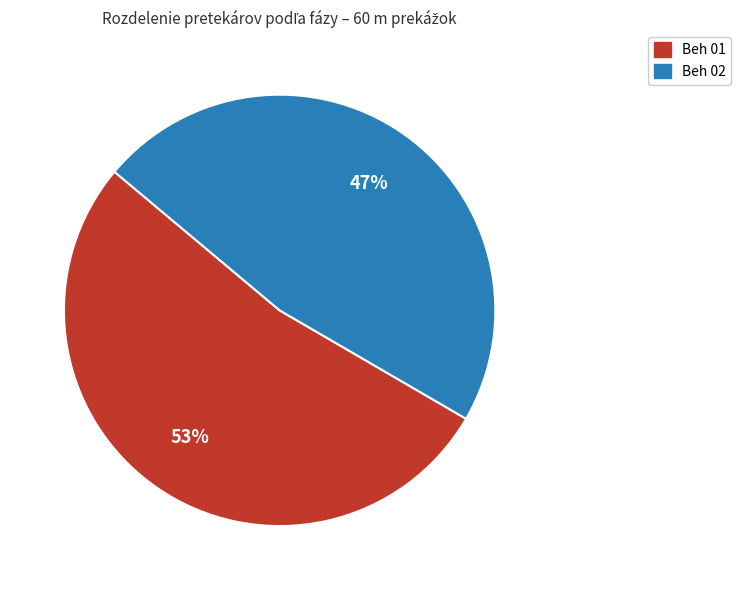

To the nearest percent, what is the average slice percentage?

50%